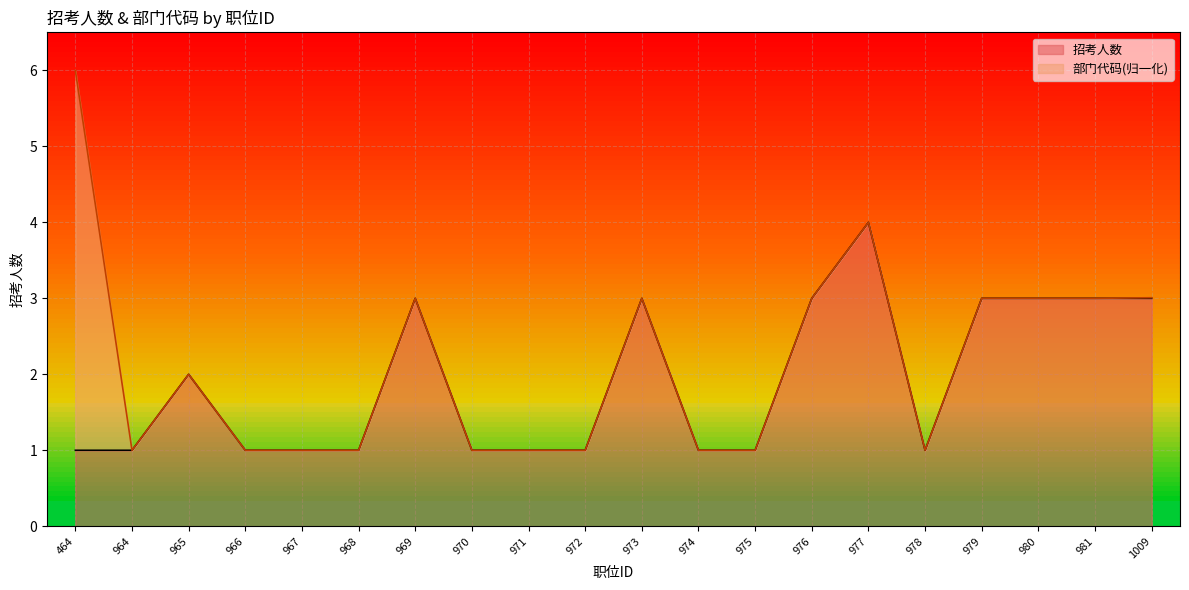

Is it true that 招考人数 equals 1.0 at 968?

True